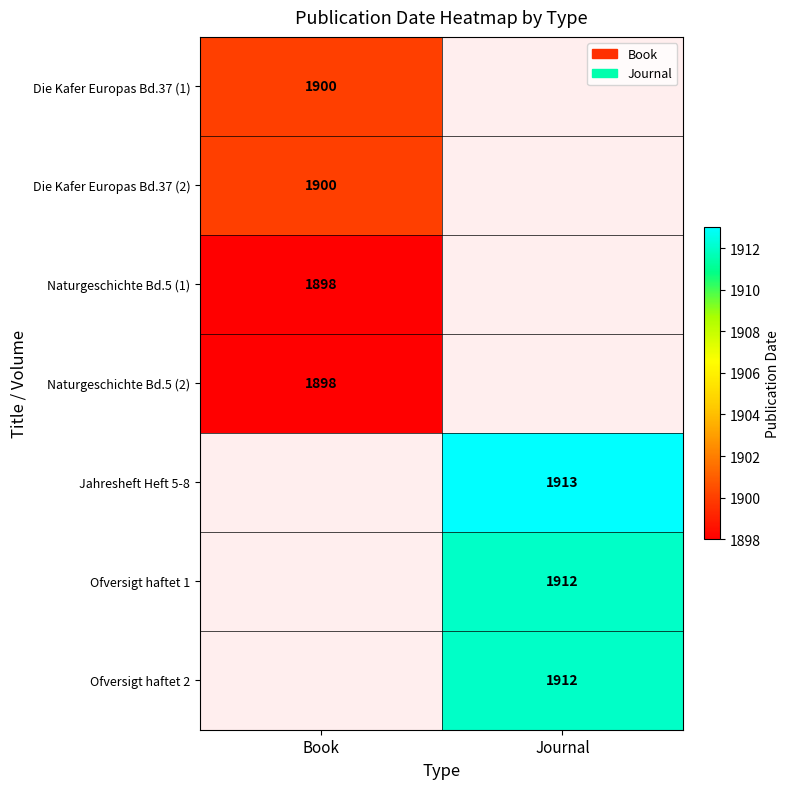

The Die Kafer Europas Bd.37 (1) series shows 2867 at Book. True or false?

False